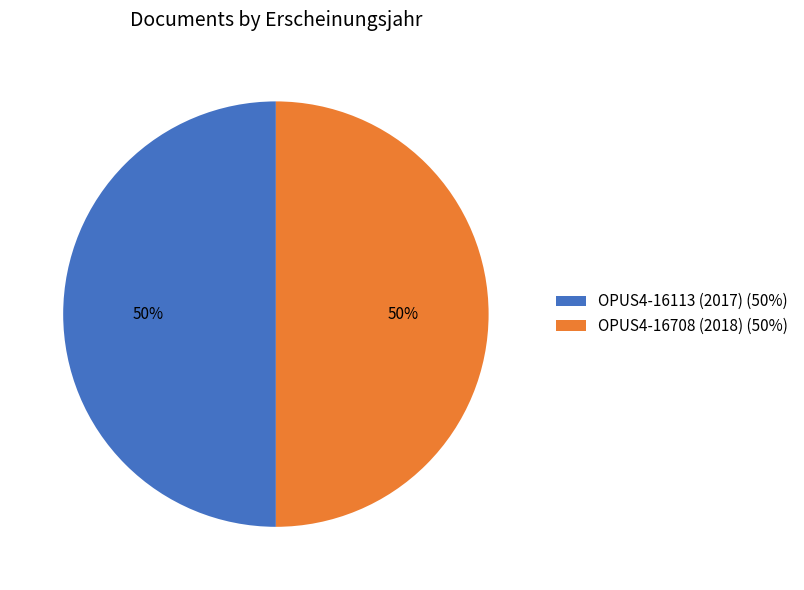

To the nearest percent, what percentage of the pie is OPUS4-16708 (2018)?

50%